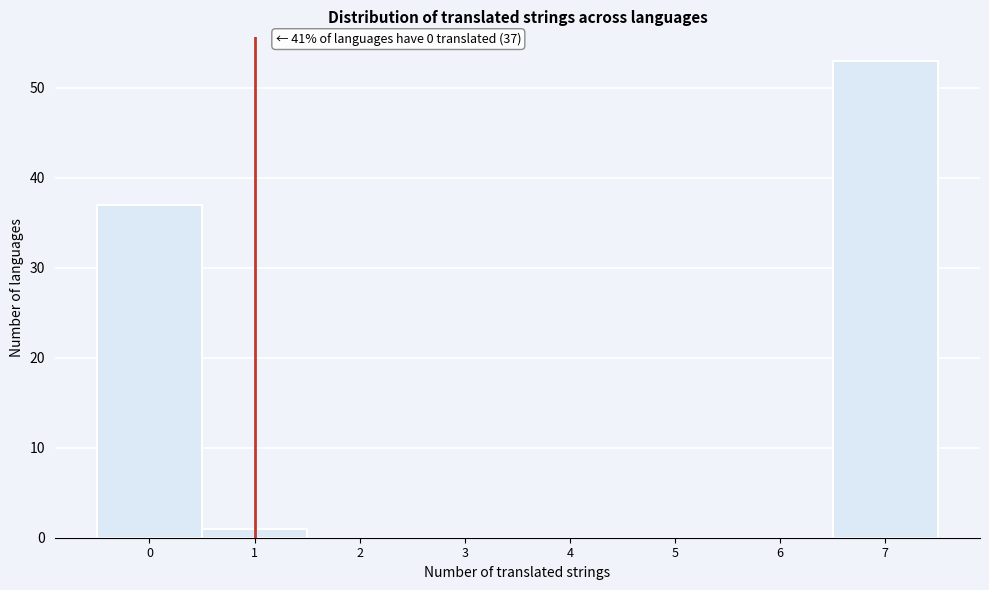

Which range on the x-axis has the tallest bar?

6.5 to 7.5